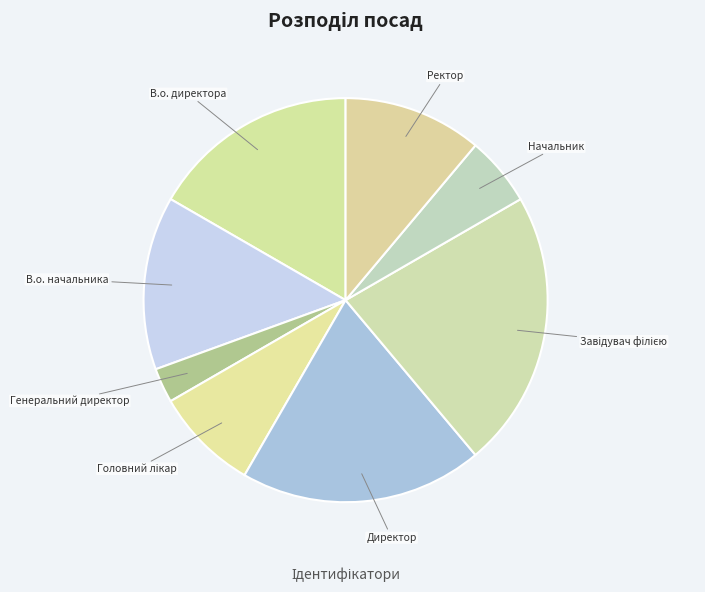

Do Ректор and Начальник together represent more than half of the pie?

No